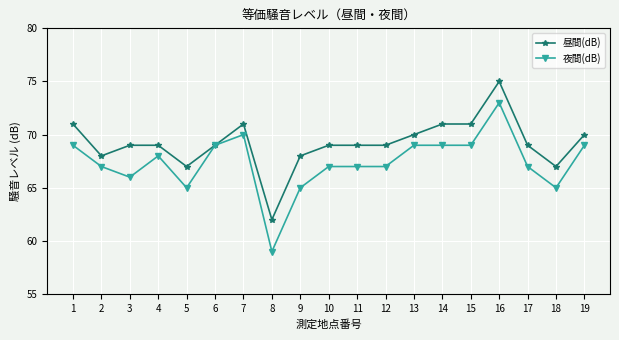

What is the total value across all series at 8?

121